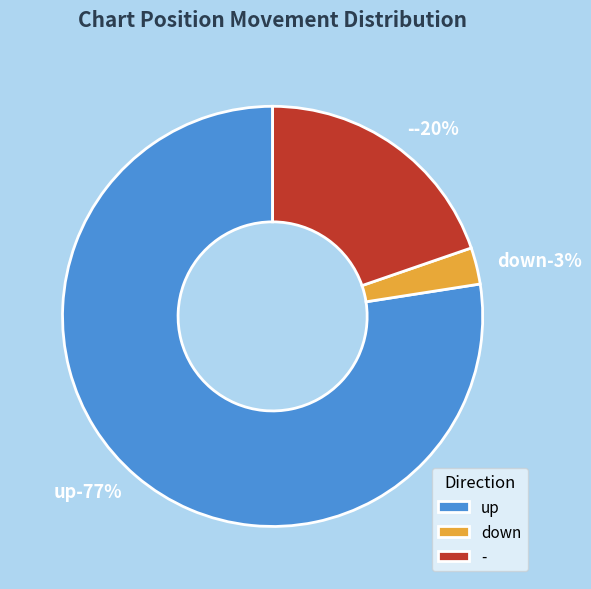

The down slice represents 1% of the pie. True or false?

False